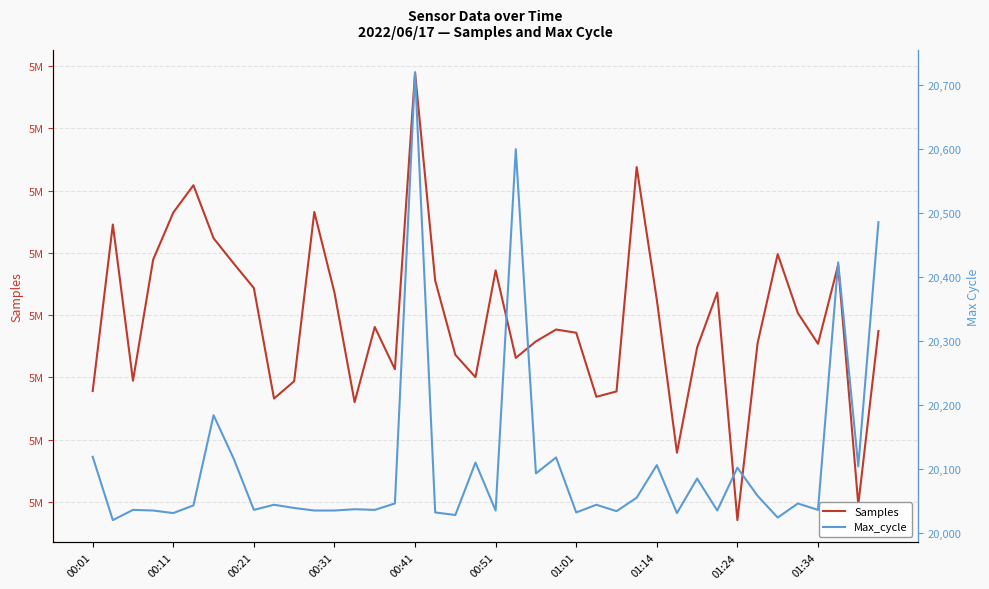

Rank the series by their average value, from lowest to highest.

Max_cycle, Samples